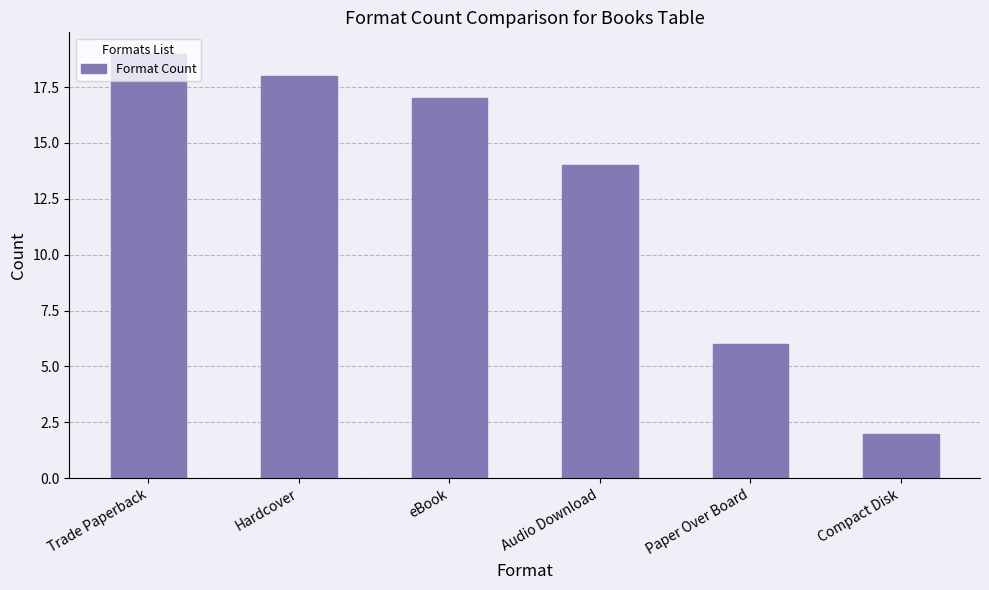

What is the average value?

13